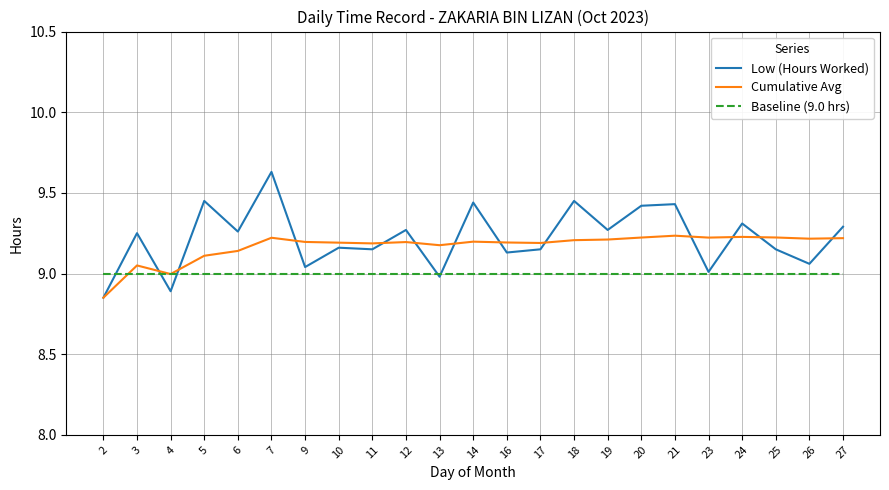

Which series has the widest spread of values?

Low (Hours Worked)